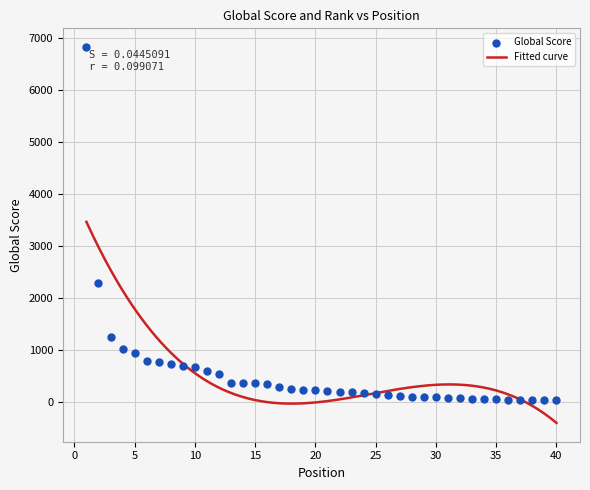

Between 40 and 30, which is larger?

30